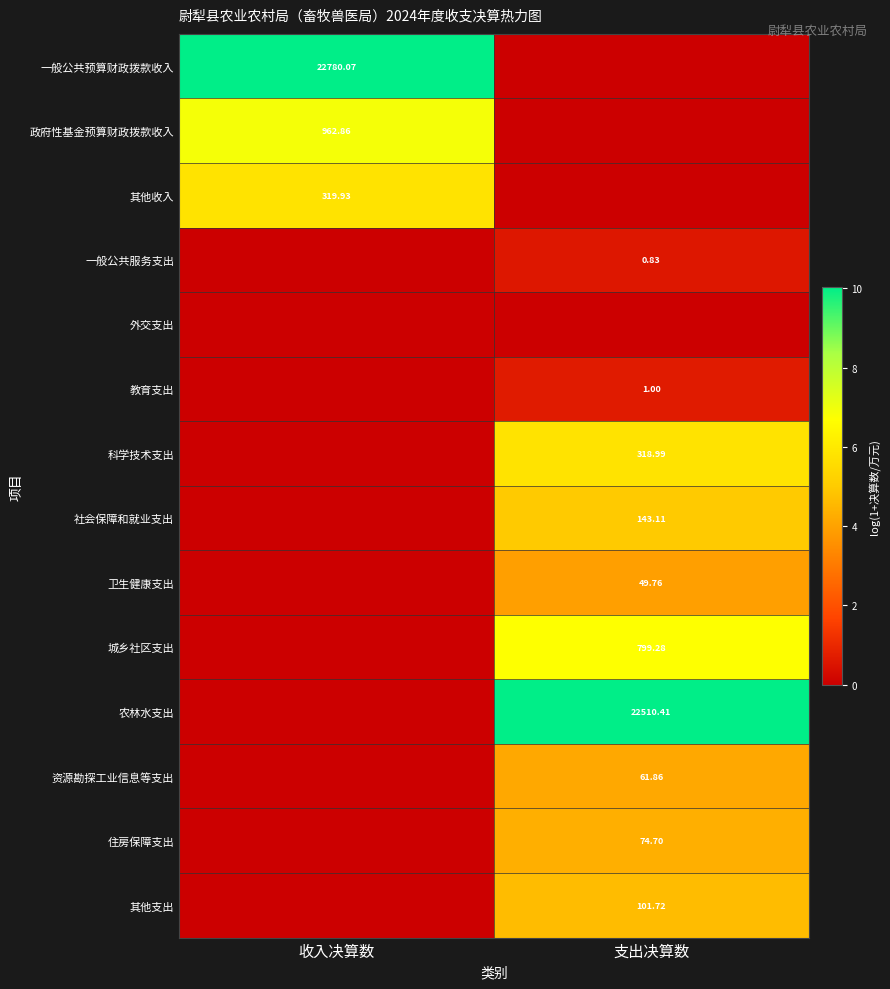

Is the value of 社会保障和就业支出 at 支出决算数 greater than the value of 一般公共预算财政拨款收入 at 收入决算数?

No